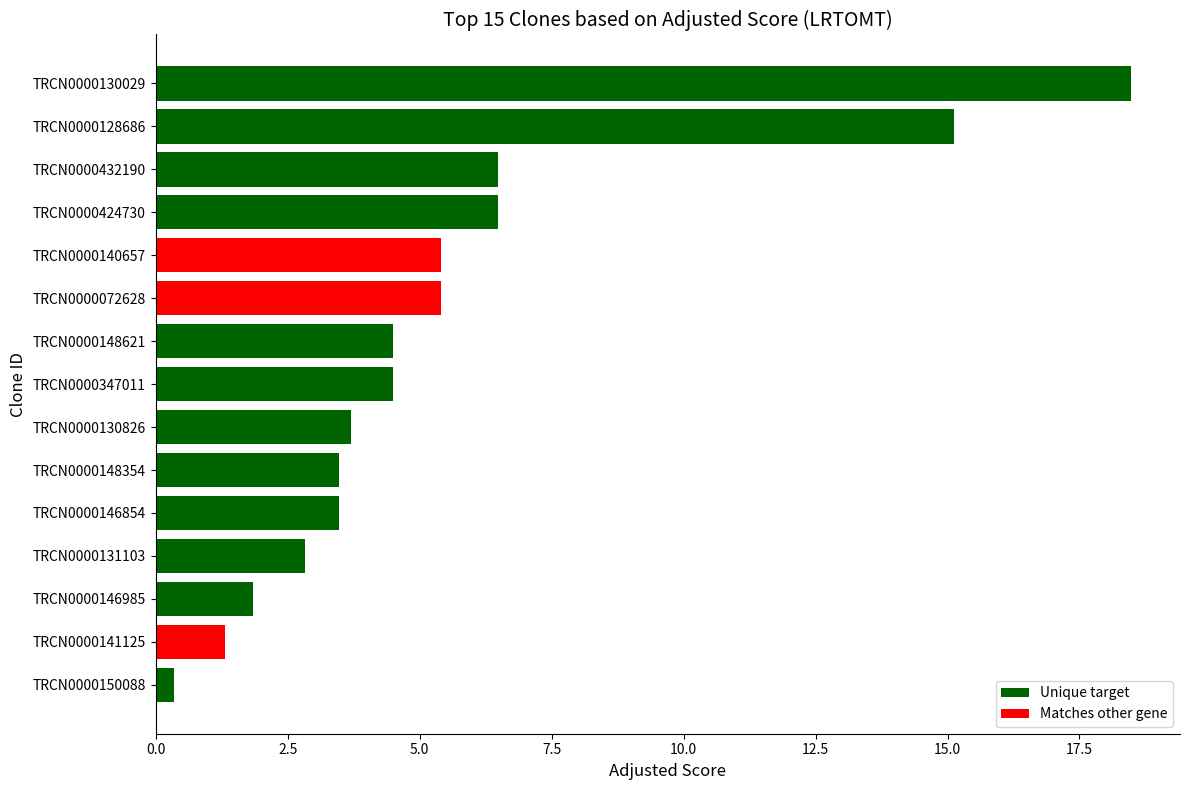

What is the approximate value at TRCN0000424730?

6.5